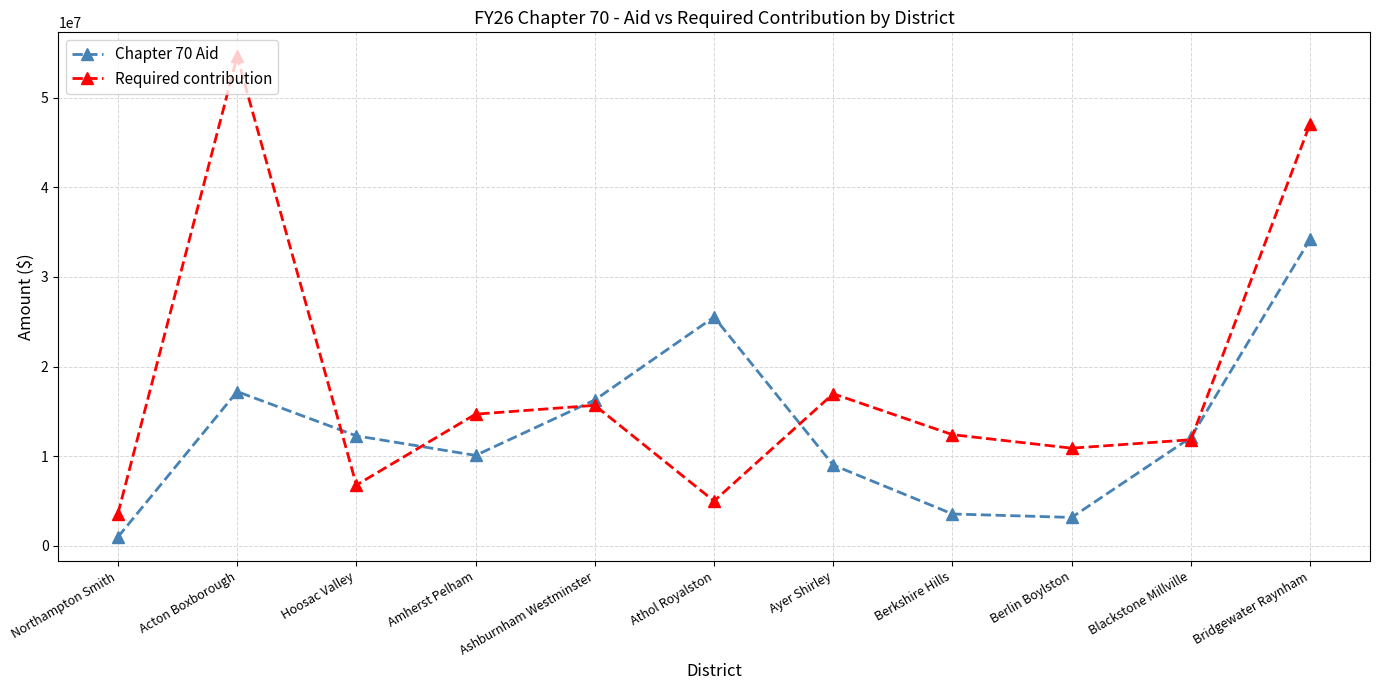

What is the minimum value shown in the chart?

963771